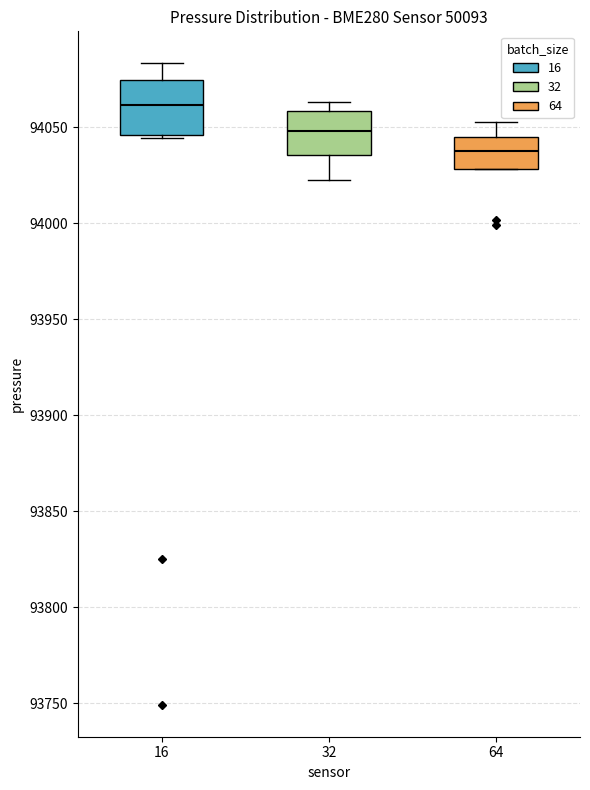

Reading left to right, transcribe this box plot: for each box, give where its median line is, the range the box spans, and where its two whiskers end, as read against the y-axis. The values are not printed on the chart, so give them approximately, as read against the axis.

16: median 94060, box 94045 to 94075, whiskers 94045 (just below the box's lower edge) to 94085
32: median 94050, box 94035 to 94060, whiskers 94020 to 94065
64: median 94035, box 94030 to 94045, whiskers 94030 to 94050